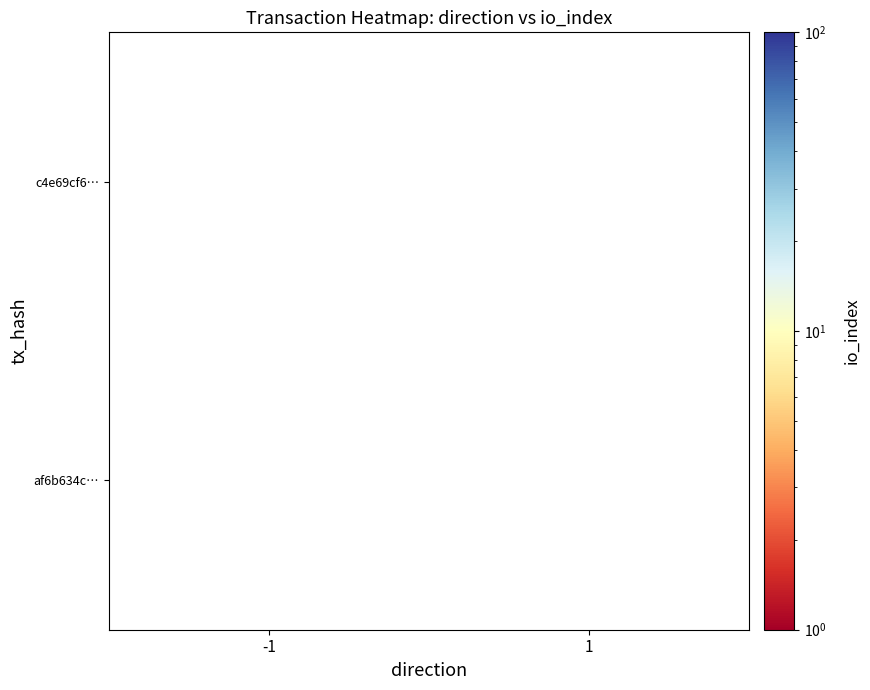

List the labels in order of c4e69cf6… value, largest first.

-1, 1